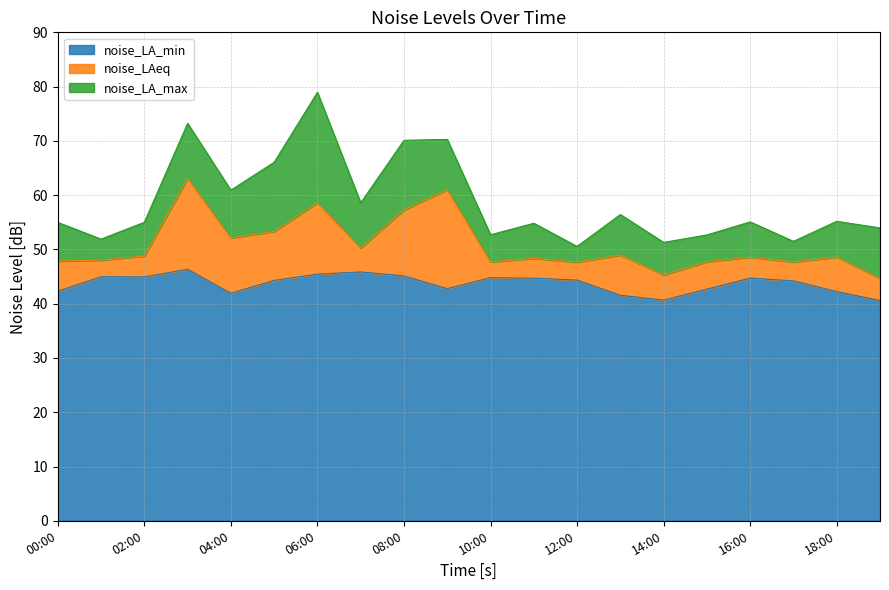

The value of noise_LA_max at 05:00 is 66.1. True or false?

True